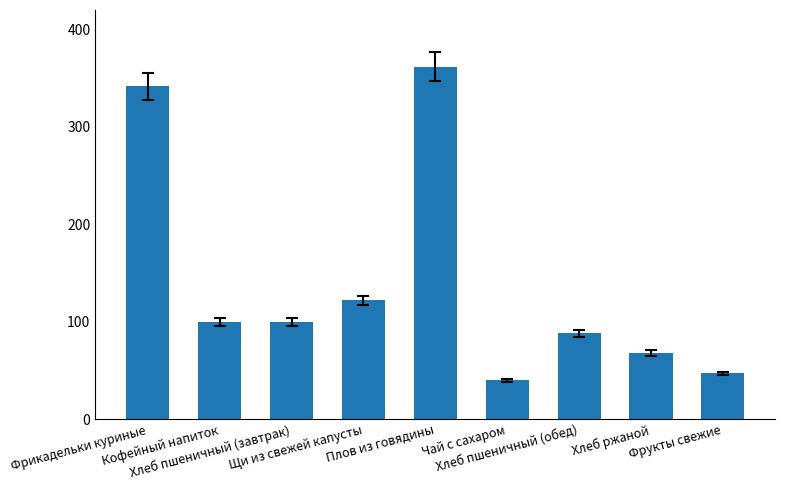

Reading right to left, transcribe all the data shown in this chart.

47.0	68.1	88.0	40.0	362.0	122.0	100.0	100.0	341.8